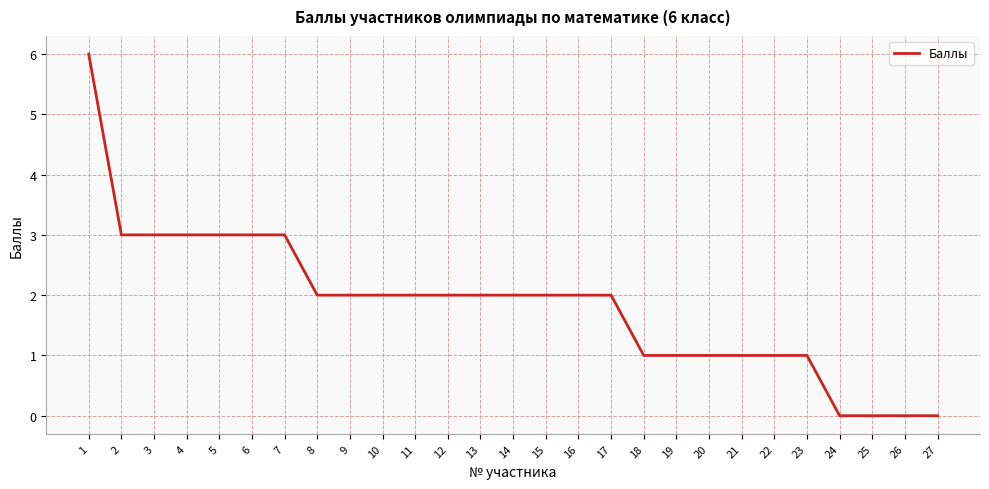

What value does the data have at 14?

2